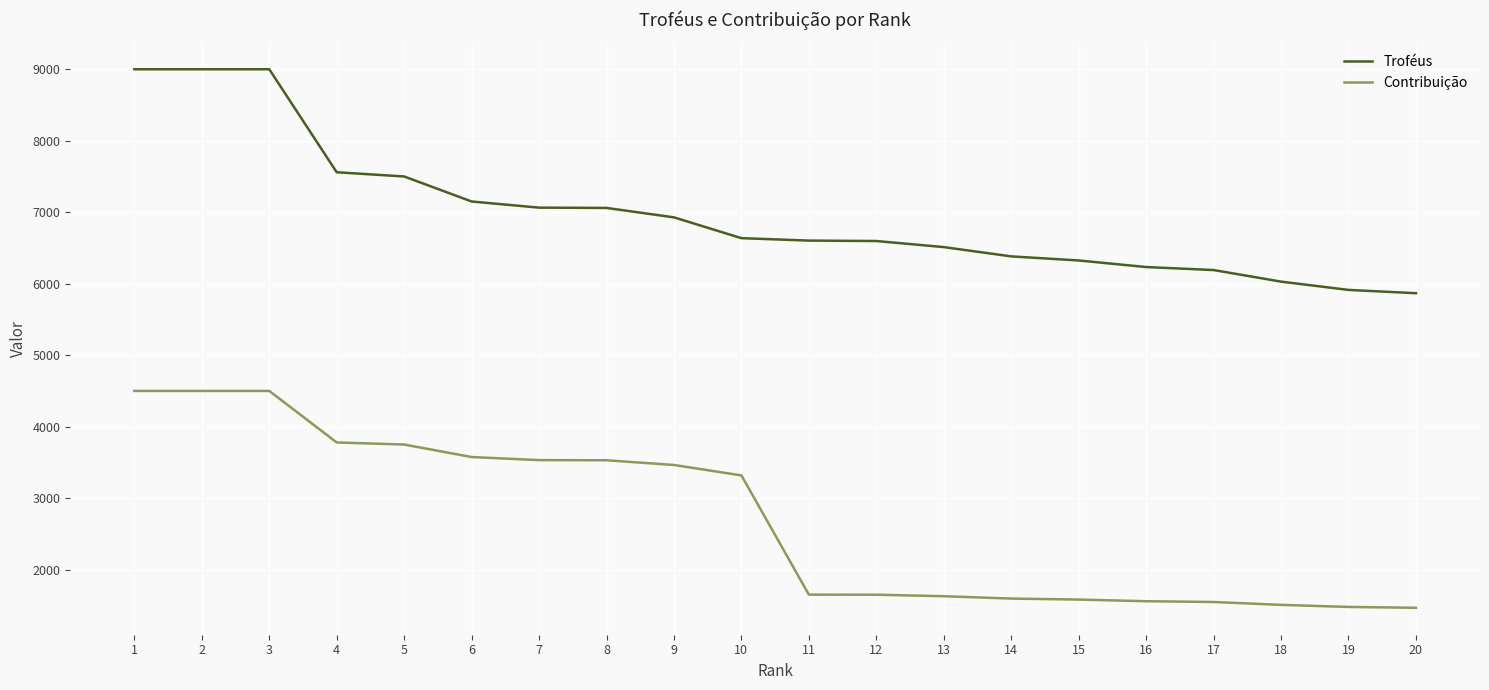

Rank the series by their maximum value, from lowest to highest.

Contribuição, Troféus